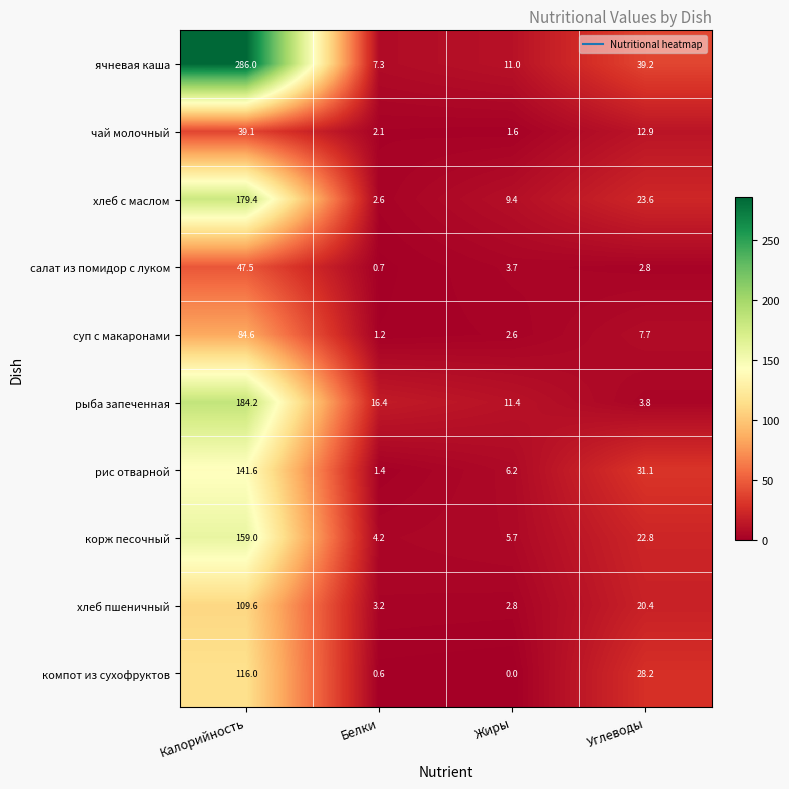

What is the approximate value of корж песочный at Жиры?

5.7